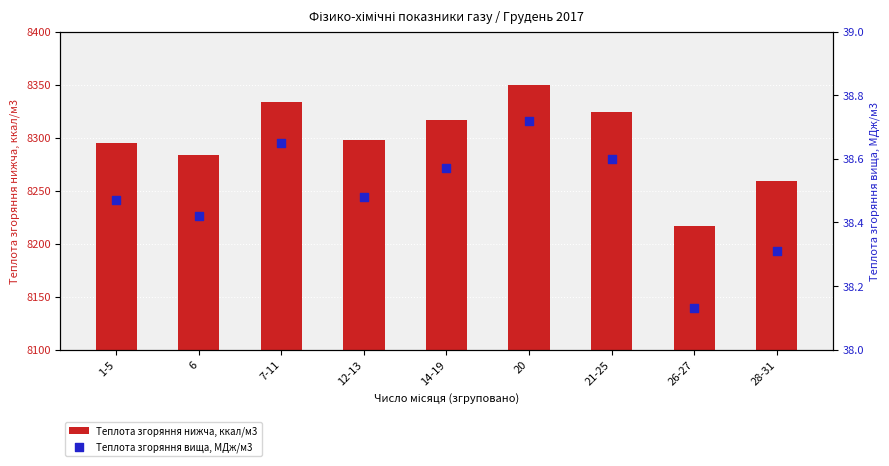

Is the value of Теплота згоряння вища, МДж/м3 at 12-13 greater than the value of Теплота згоряння нижча, ккал/м3 at 21-25?

No